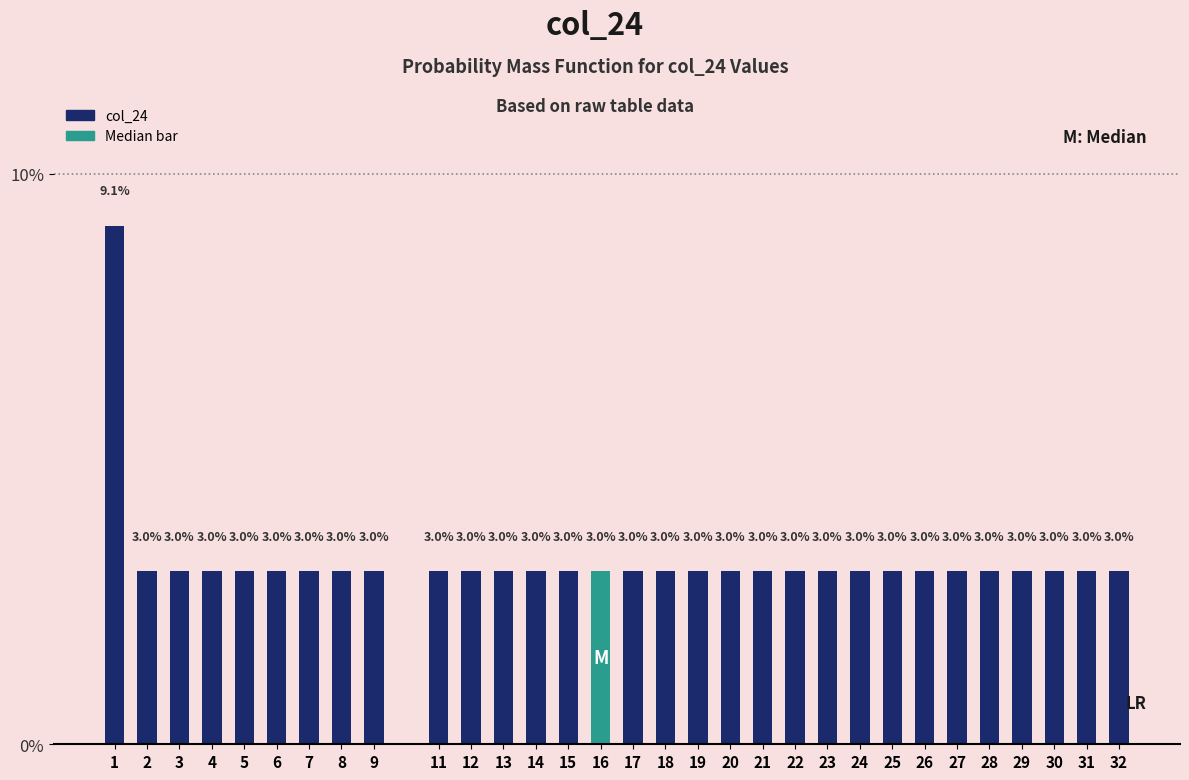

Reading right to left, transcribe all the data shown in this chart.

3.0	3.0	3.0	3.0	3.0	3.0	3.0	3.0	3.0	3.0	3.0	3.0	3.0	3.0	3.0	3.0	3.0	3.0	3.0	3.0	3.0	3.0	3.0	3.0	3.0	3.0	3.0	3.0	3.0	3.0	9.1